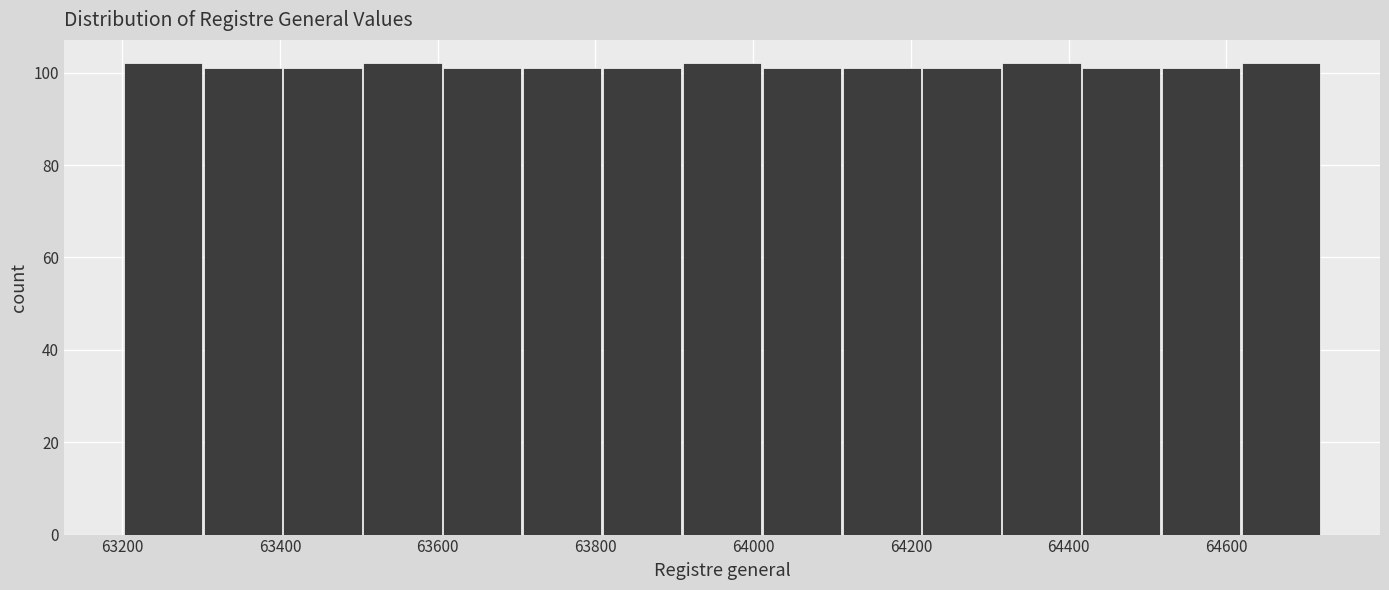

Reading left to right, transcribe this chart: for each bar, give the range it covers on the x-axis and its height. Neither the bar edges nor the heights are printed on the chart, so give them approximately, as read against the axes.

63200 to 63300: 102
63300 to 63400: 102
63400 to 63500: 102
63500 to 63600: 102
63600 to 63700: 102
63700 to 63800: 102
63800 to 63900: 102
63900 to 64020: 102
64020 to 64120: 102
64120 to 64220: 102
64220 to 64320: 102
64320 to 64420: 102
64420 to 64520: 102
64520 to 64620: 102
64620 to 64720: 102